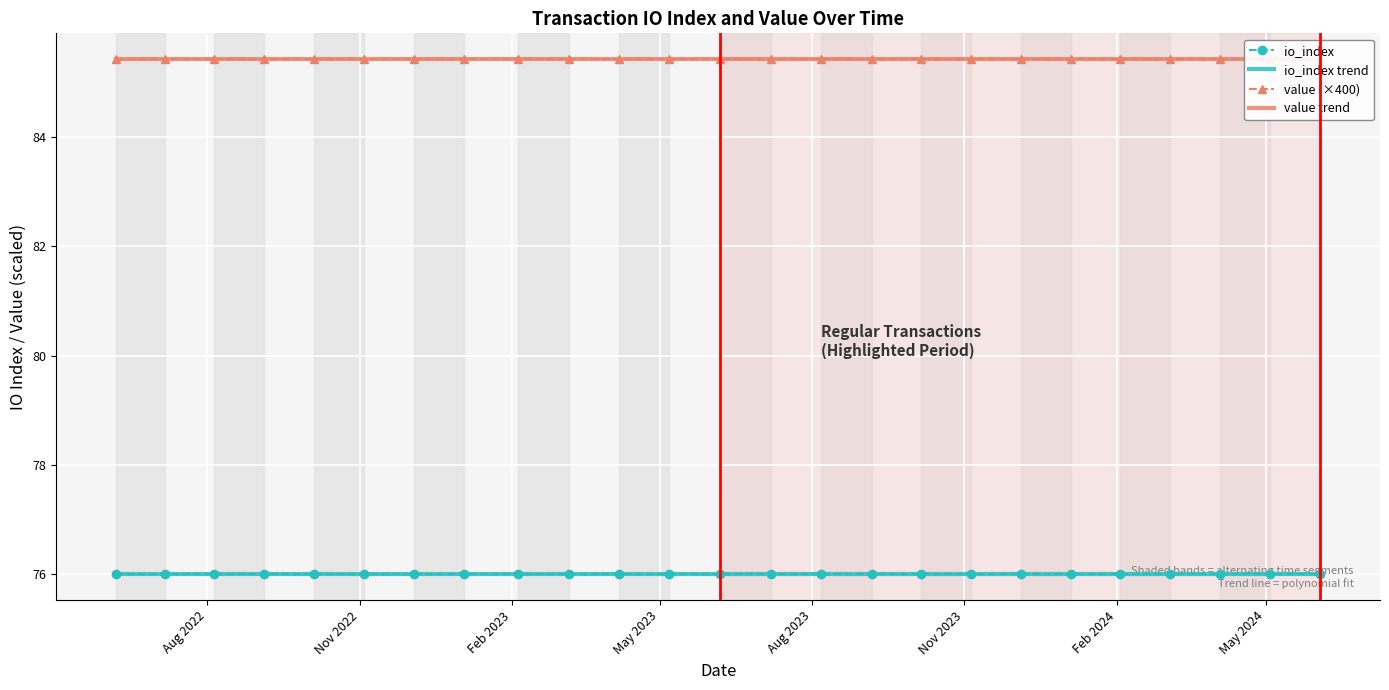

The value of value at 5 is 0.2. True or false?

True